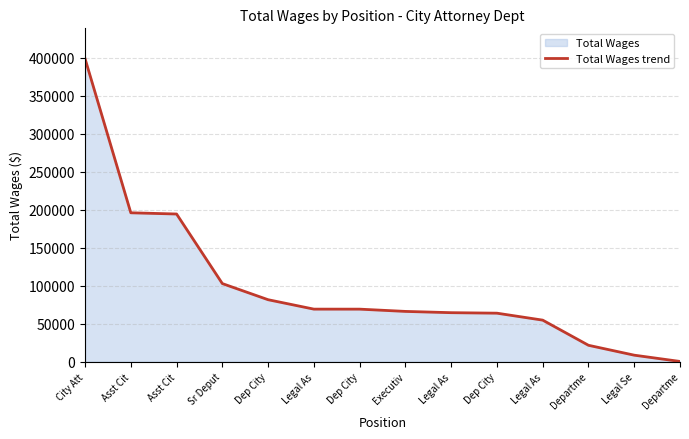

What is the label of the 13th point from the right?

Asst Cit